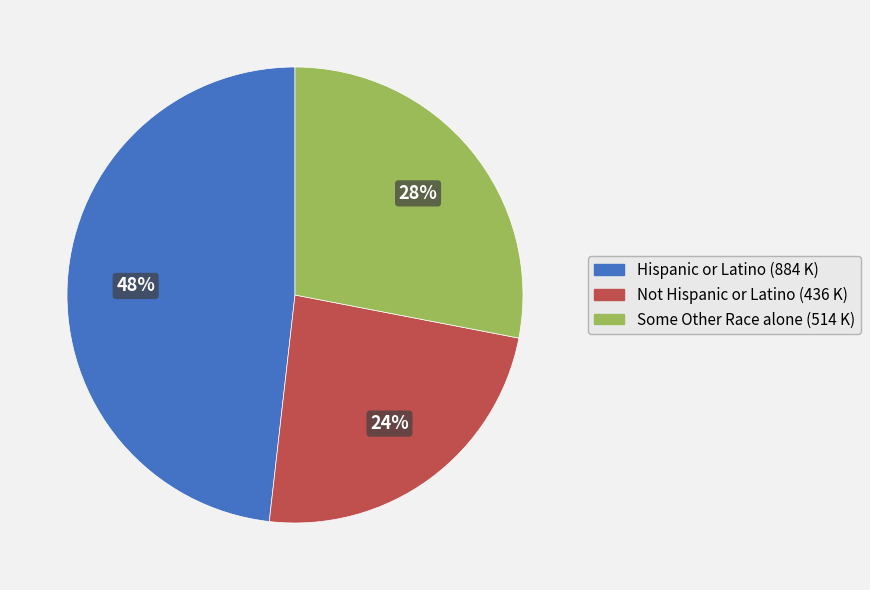

How many slices are in this pie chart?

3